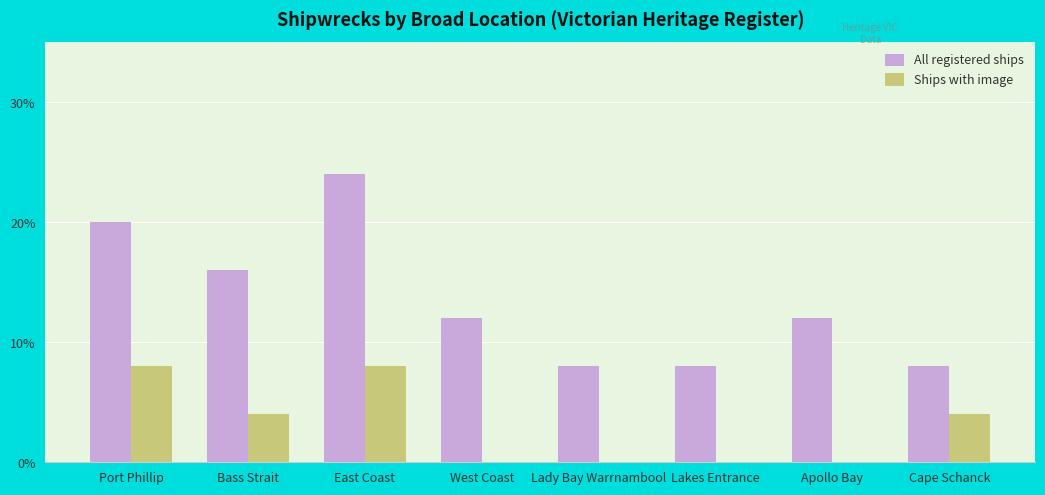

Between Bass Strait and Cape Schanck, which series saw the biggest shift?

All registered ships